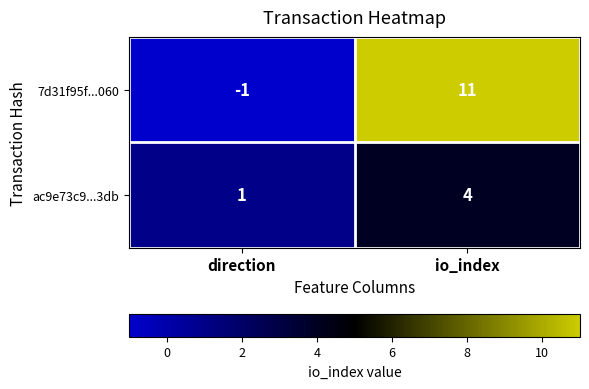

Which series has the largest range (max minus min)?

7d31f95f...060